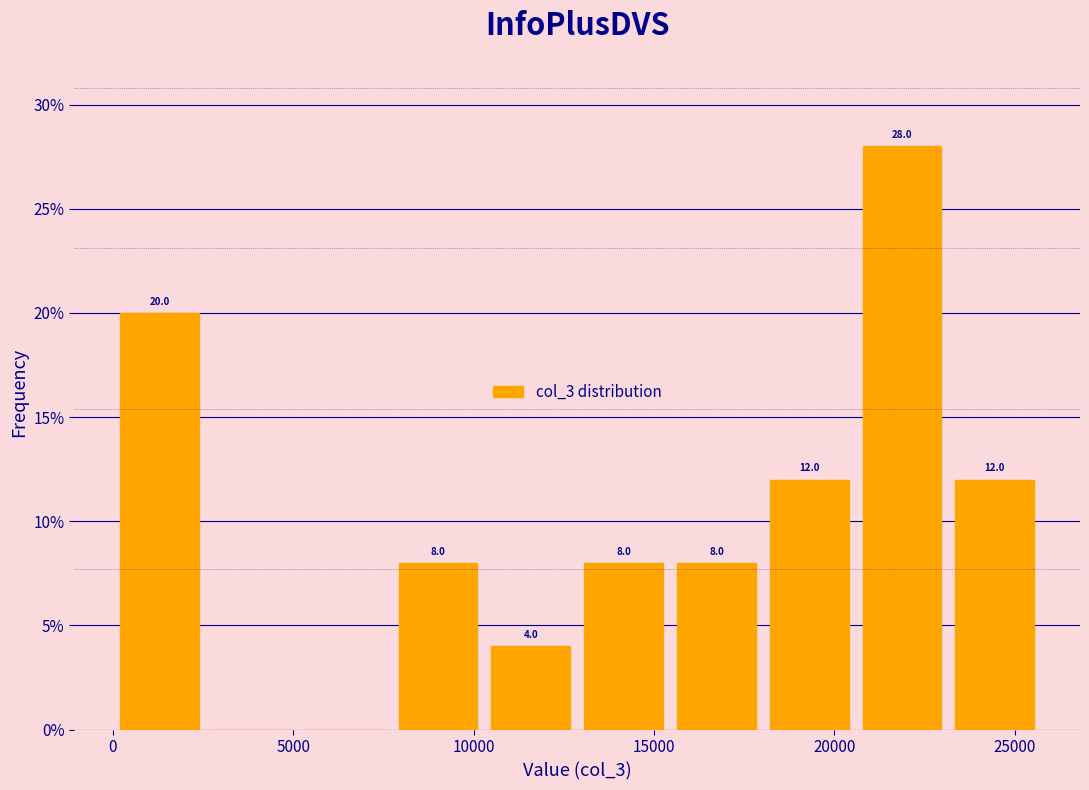

Over which range of the x-axis is the bar tallest?

20500 to 23000